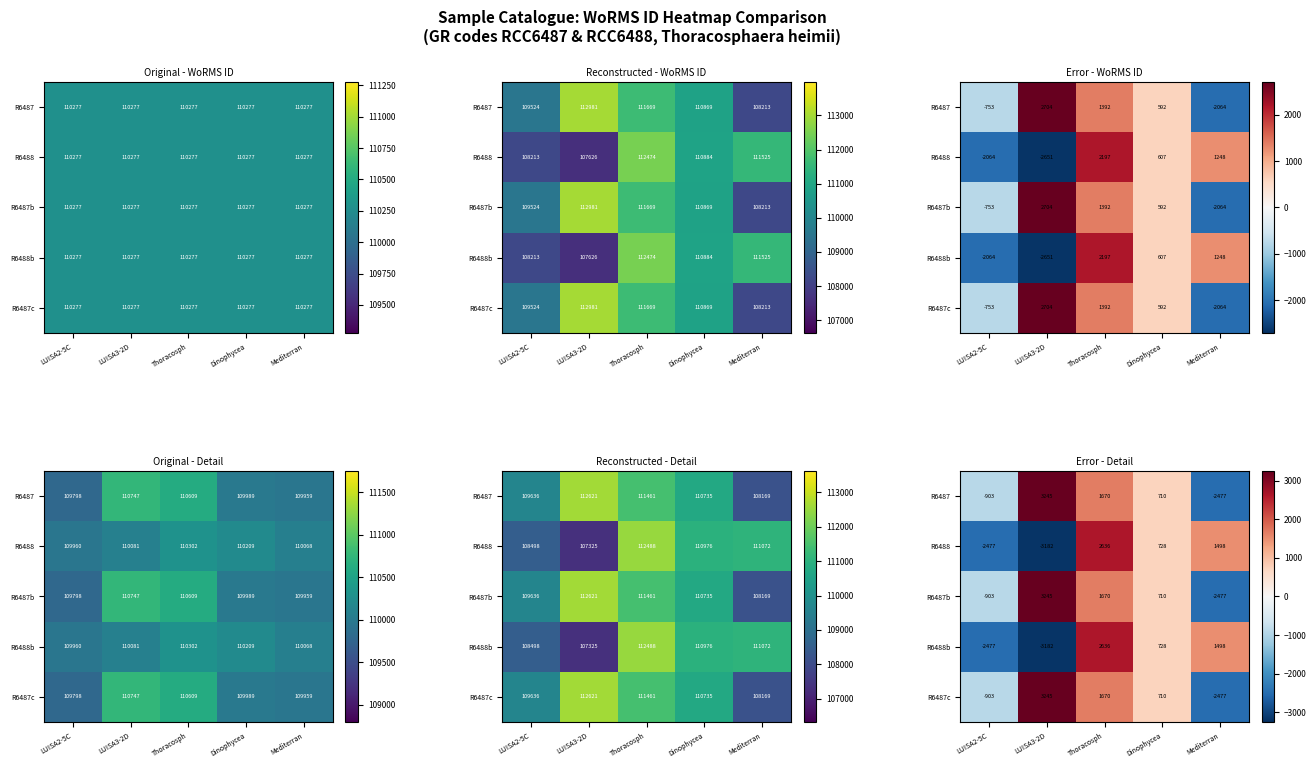

What is the lowest value of the R6488 series?

-3181.8